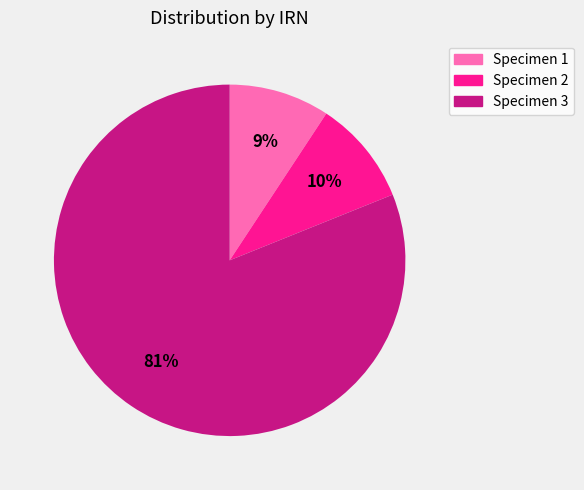

Between Specimen 2 and Specimen 3, which is larger?

Specimen 3